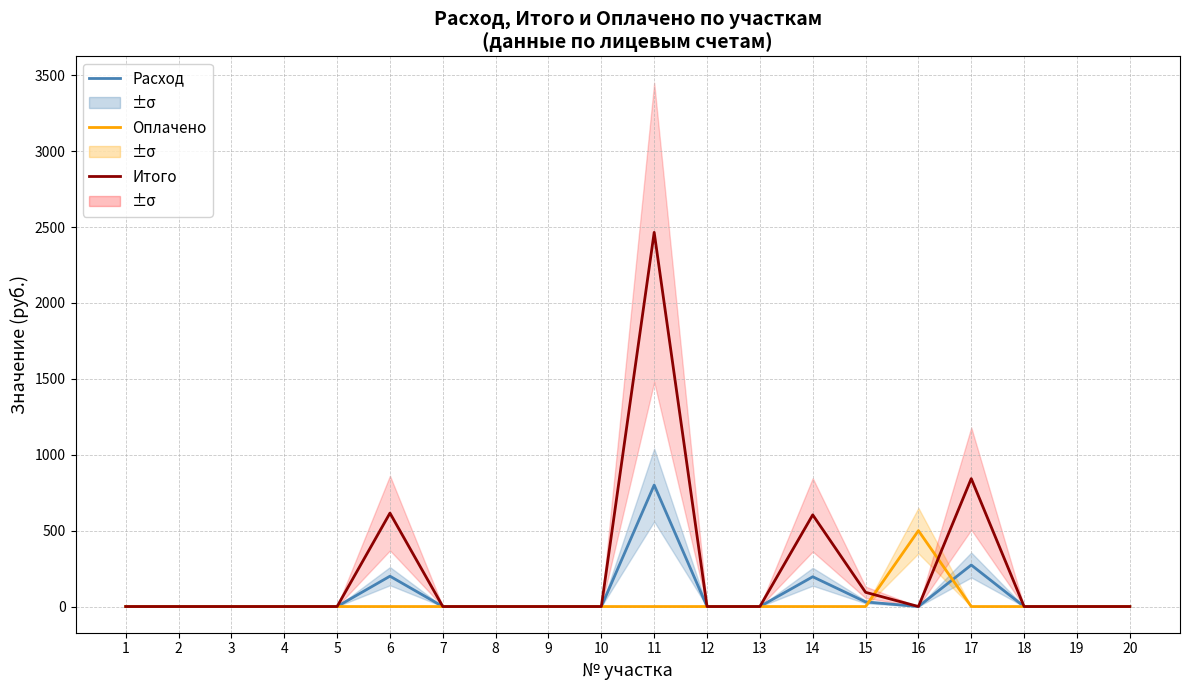

The value of Расход at 17 is 373.7. True or false?

False